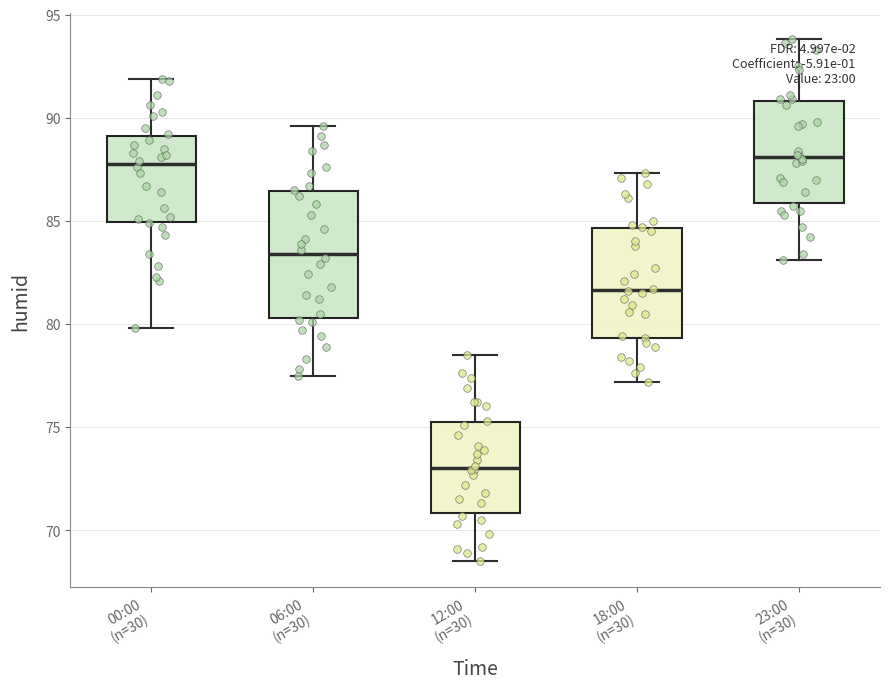

Reading left to right, transcribe this box plot: for each box, give where its median line is, the range the box spans, and where its two whiskers end, as read against the y-axis. The values are not printed on the chart, so give them approximately, as read against the axis.

00:00 (n=30): median 88.0, box 85.0 to 89.0, whiskers 80.0 to 92.0
06:00 (n=30): median 83.5, box 80.5 to 86.5, whiskers 77.5 to 89.5
12:00 (n=30): median 73.0, box 71.0 to 75.5, whiskers 68.5 to 78.5
18:00 (n=30): median 81.5, box 79.5 to 84.5, whiskers 77.0 to 87.5
23:00 (n=30): median 88.0, box 86.0 to 91.0, whiskers 83.0 to 94.0